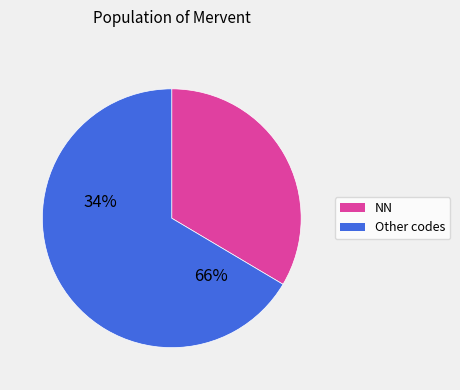

Does Other codes represent more than half of the total?

Yes